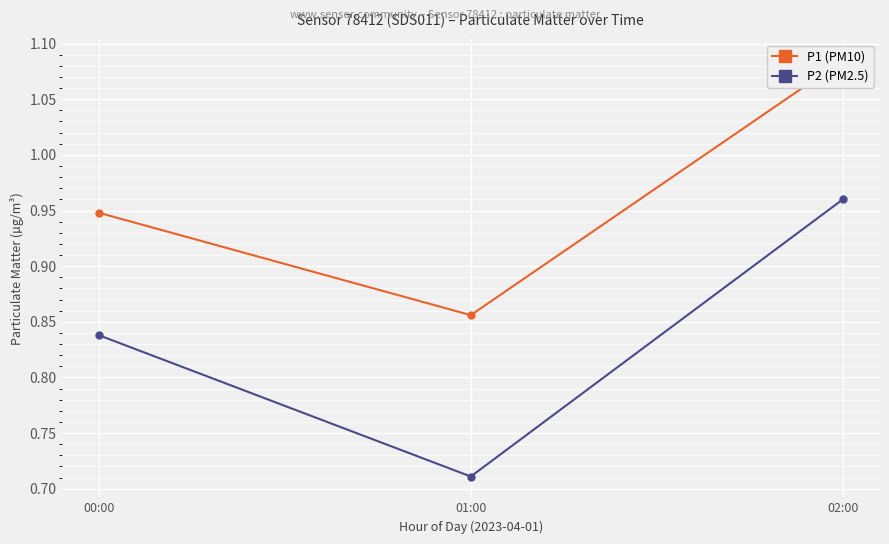

Count the number of data series in this chart.

2